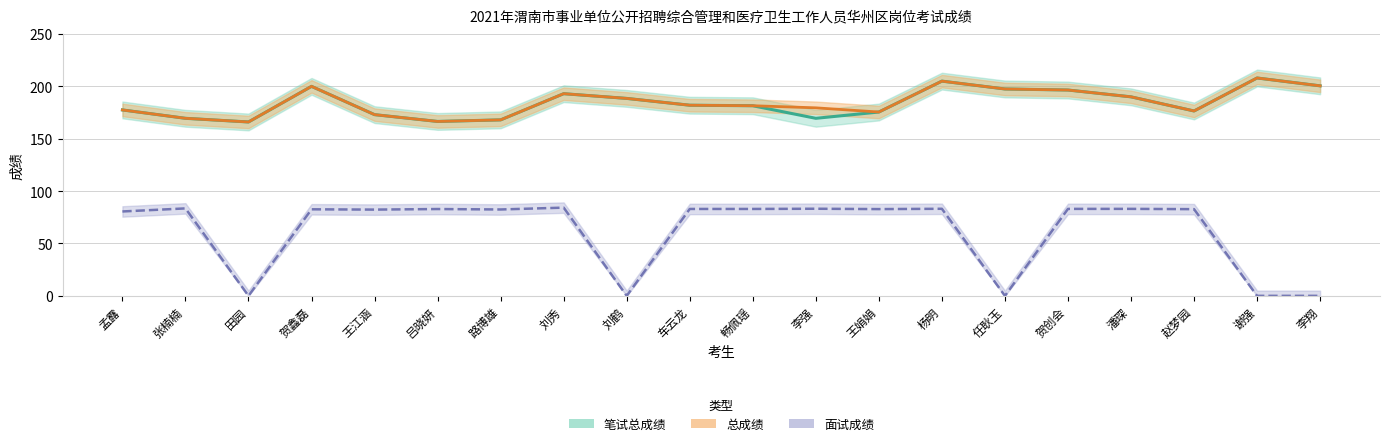

Between 贺鑫磊 and 孟露, which is larger?

贺鑫磊